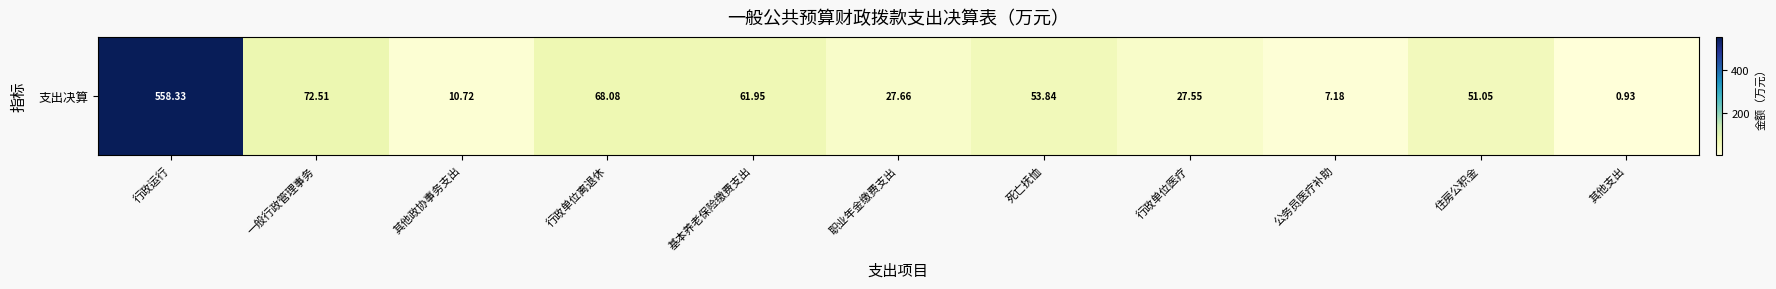

The chart shows a value of 99.2 at 基本养老保险缴费支出. True or false?

False